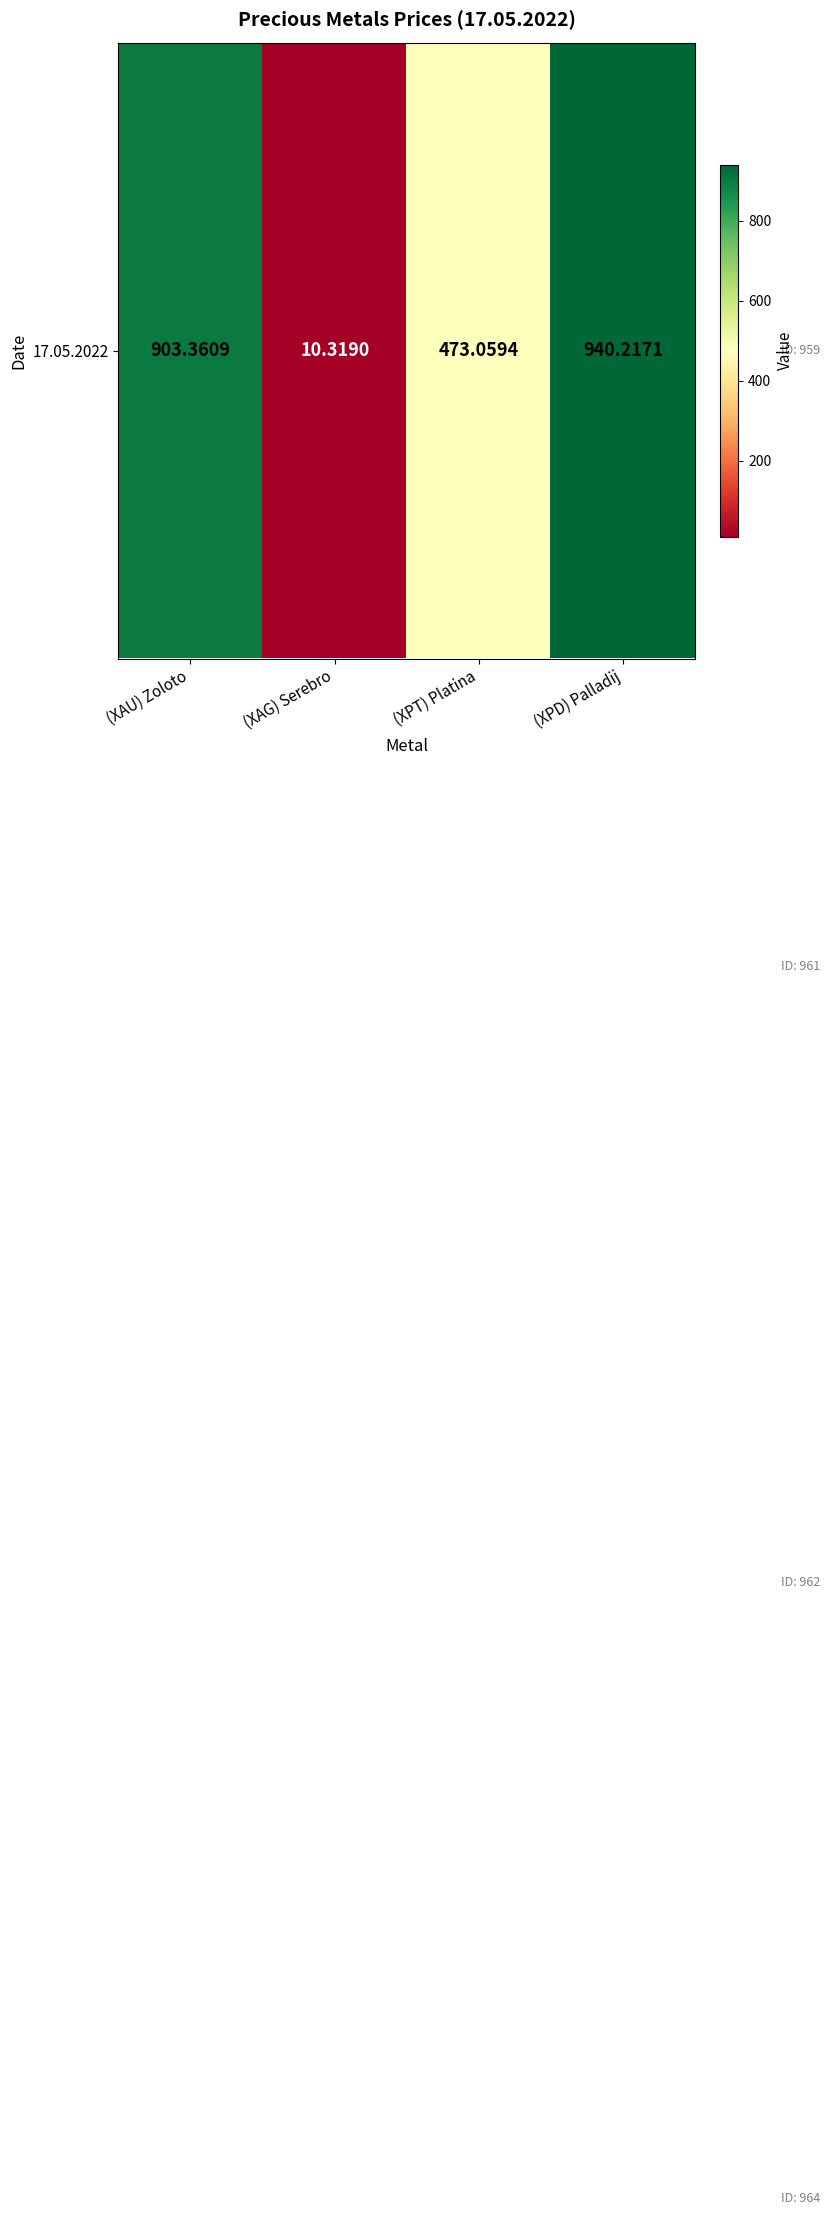

The chart shows a value of 473.1 at (XPT) Platina. True or false?

True